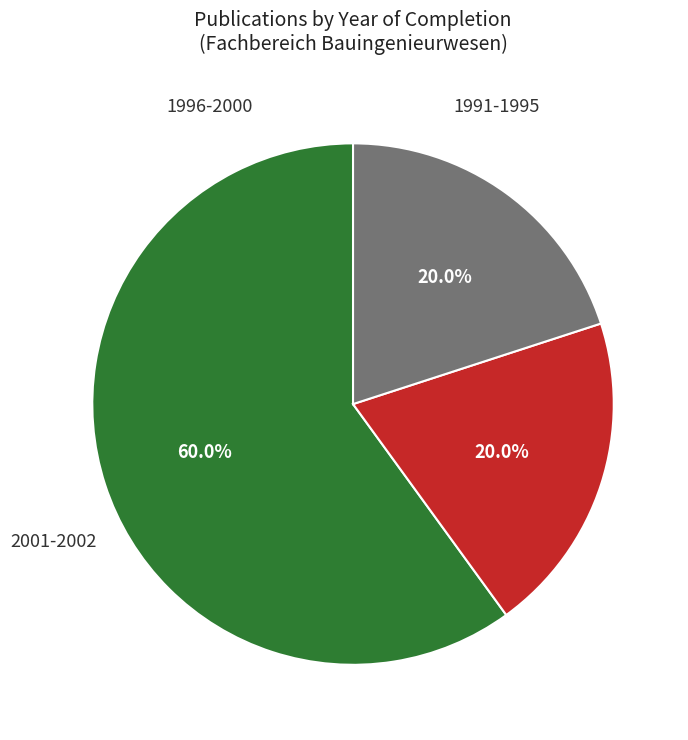

Does any single category account for the majority?

Yes